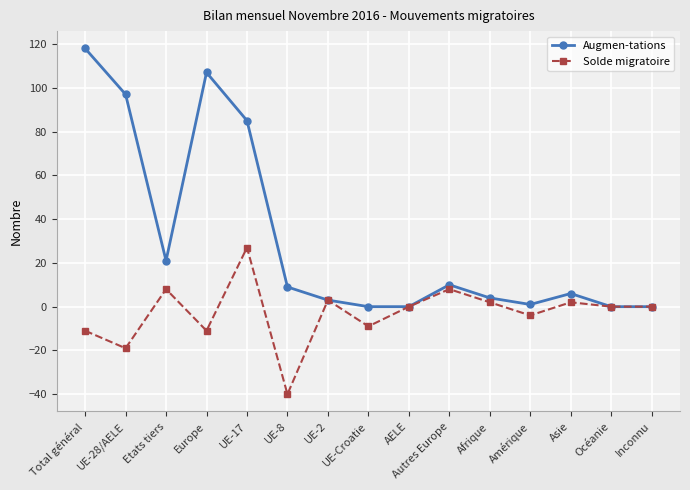

Reading left to right, what are all the values shown in this chart?

Augmen-tations: Total général=118	UE-28/AELE=97	Etats tiers=21	Europe=107	UE-17=85	UE-8=9	UE-2=3	UE-Croatie=0	AELE=0	Autres Europe=10	Afrique=4	Amérique=1	Asie=6	Océanie=0	Inconnu=0
Solde migratoire: Total général=-11	UE-28/AELE=-19	Etats tiers=8	Europe=-11	UE-17=27	UE-8=-40	UE-2=3	UE-Croatie=-9	AELE=0	Autres Europe=8	Afrique=2	Amérique=-4	Asie=2	Océanie=0	Inconnu=0